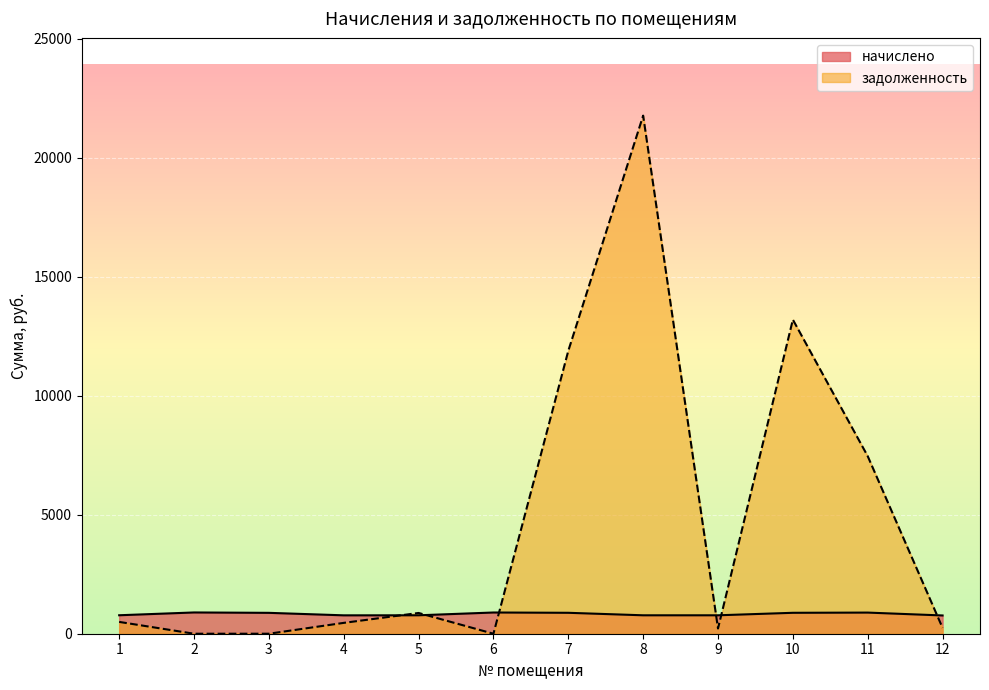

True or false: задолженность and начислено cross at least once.

True